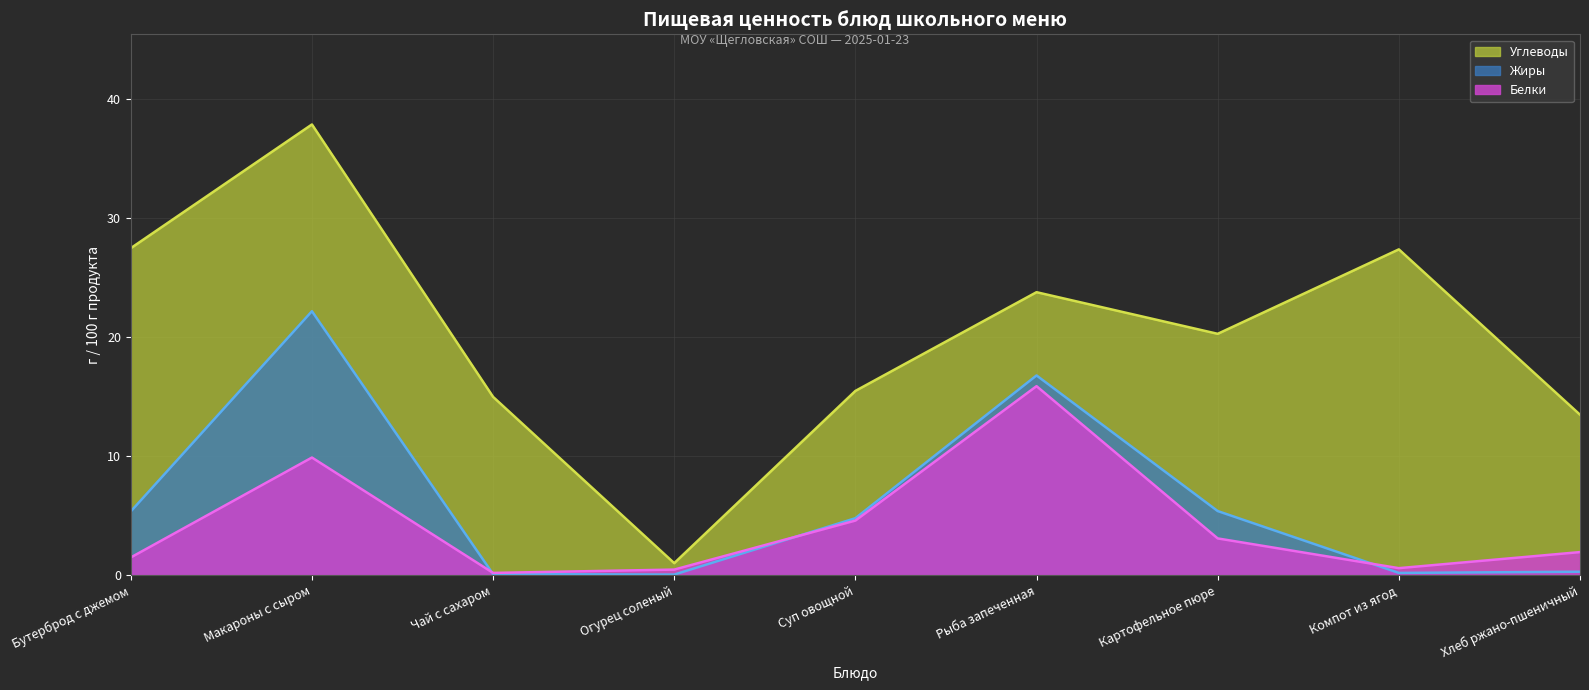

What is the maximum value for Углеводы?

37.9